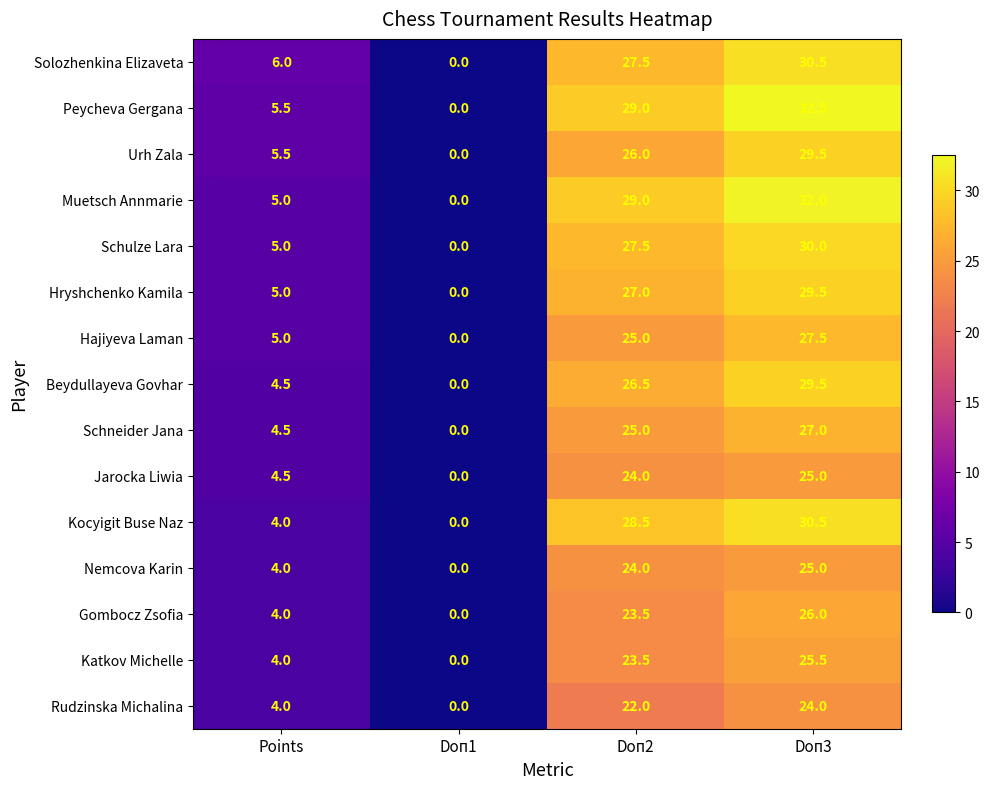

True or false: Hryshchenko Kamila has a value of 2.5 at Points.

False